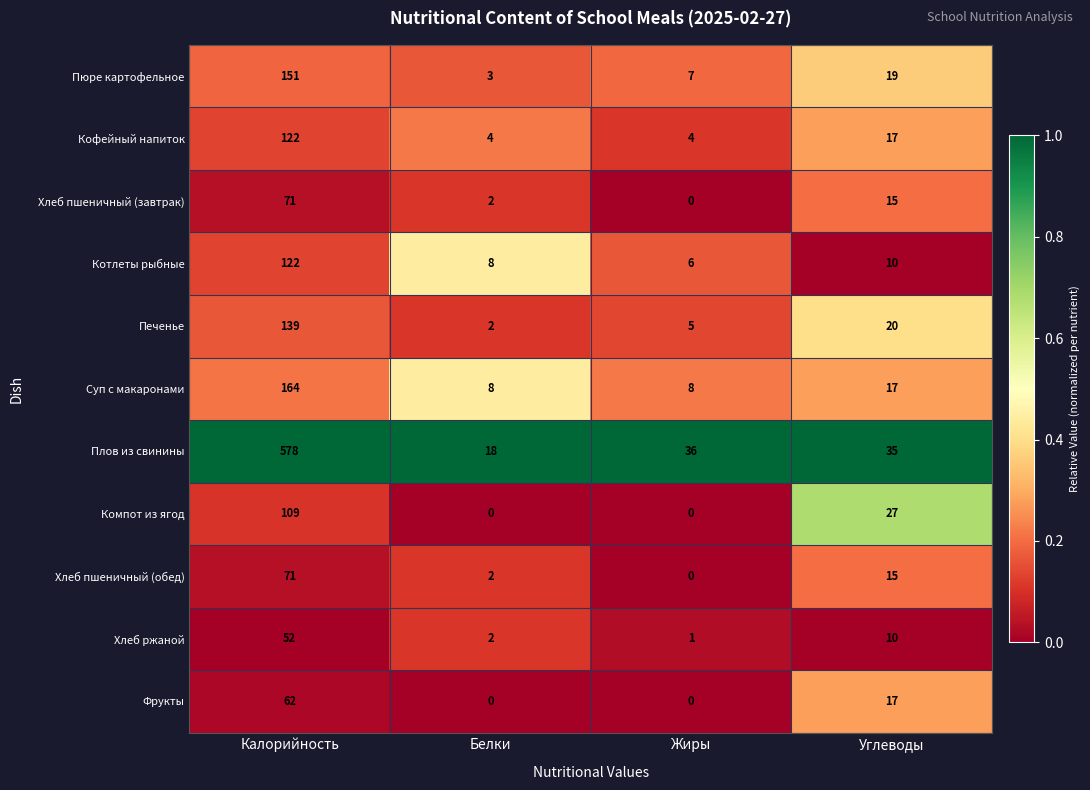

How many data points does each series have?

4